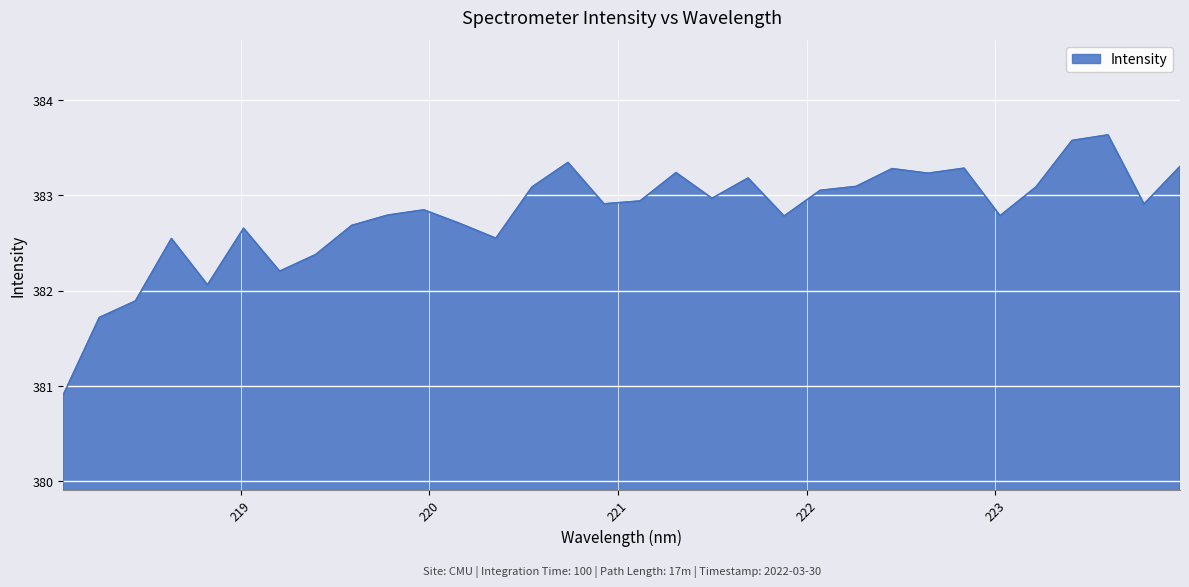

What is the smallest value displayed?

380.9